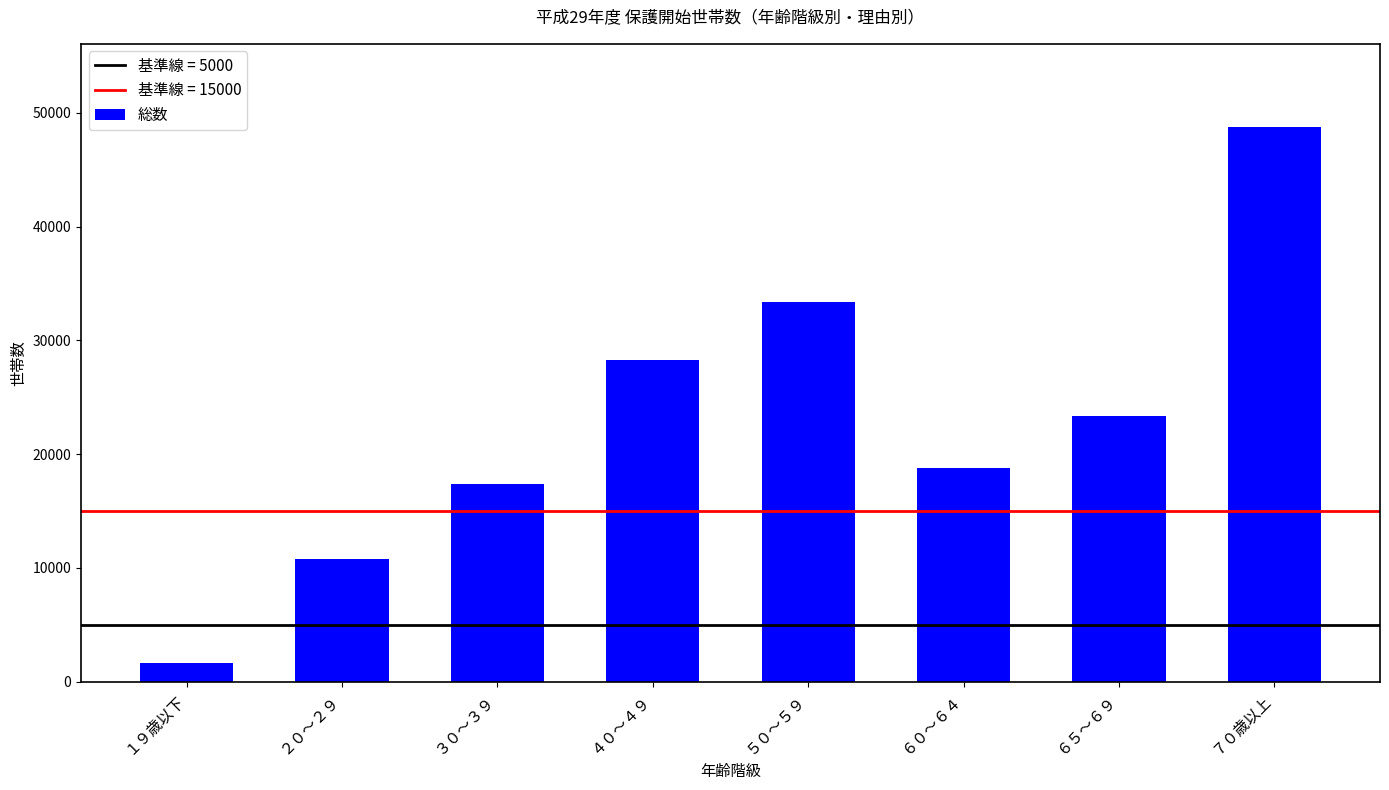

What is the value of the 2nd bar from the left?

10809